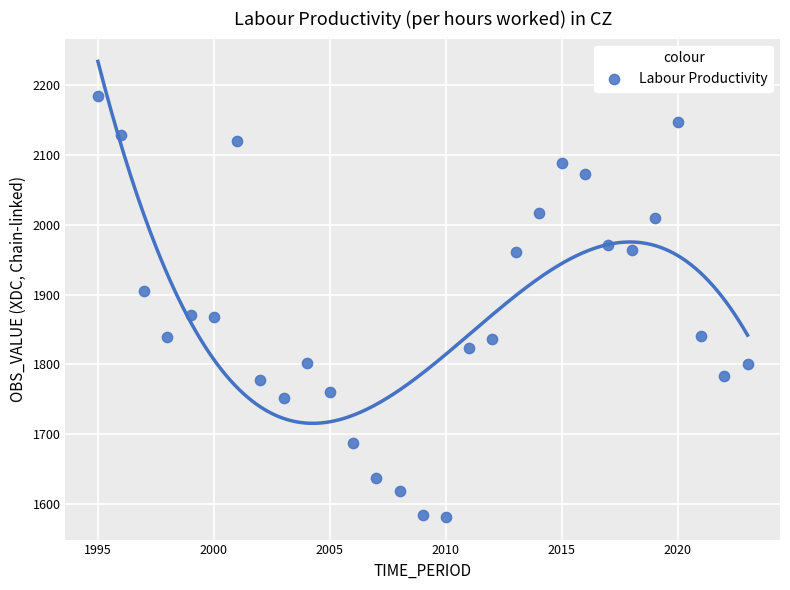

What is the range of X values (max minus min)?

28.0